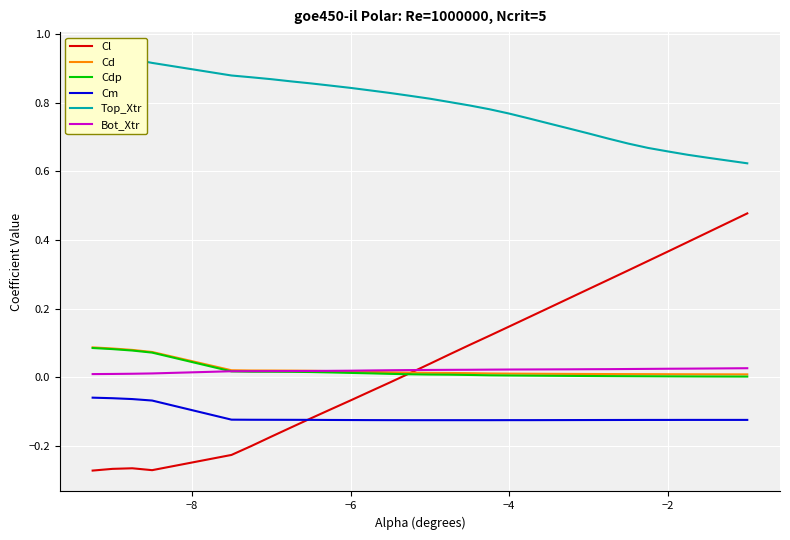

What are all the series names shown in the legend?

Cl, Cd, Cdp, Cm, Top_Xtr, Bot_Xtr